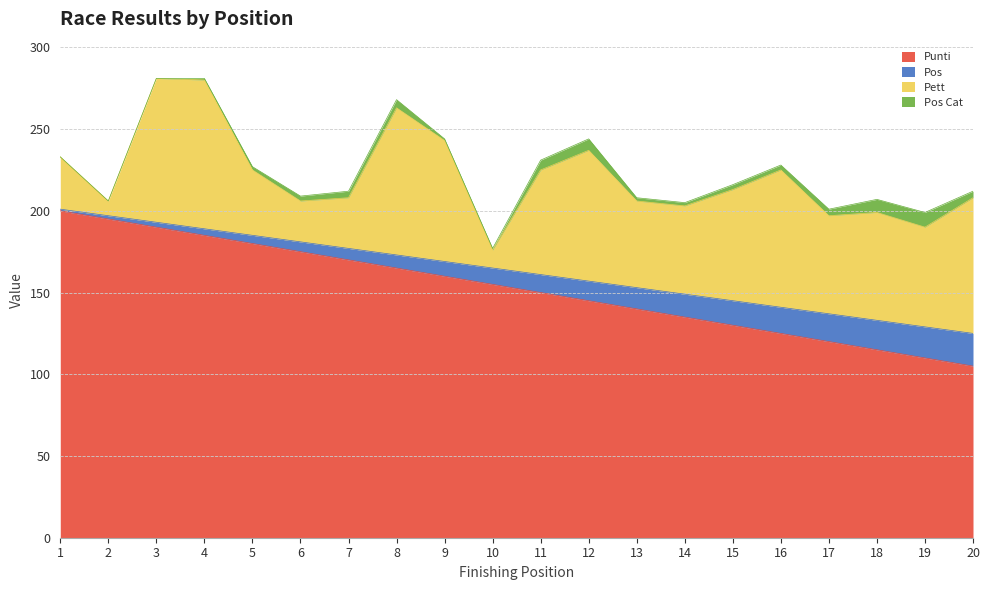

Is it true that Punti equals 61 at 15?

False